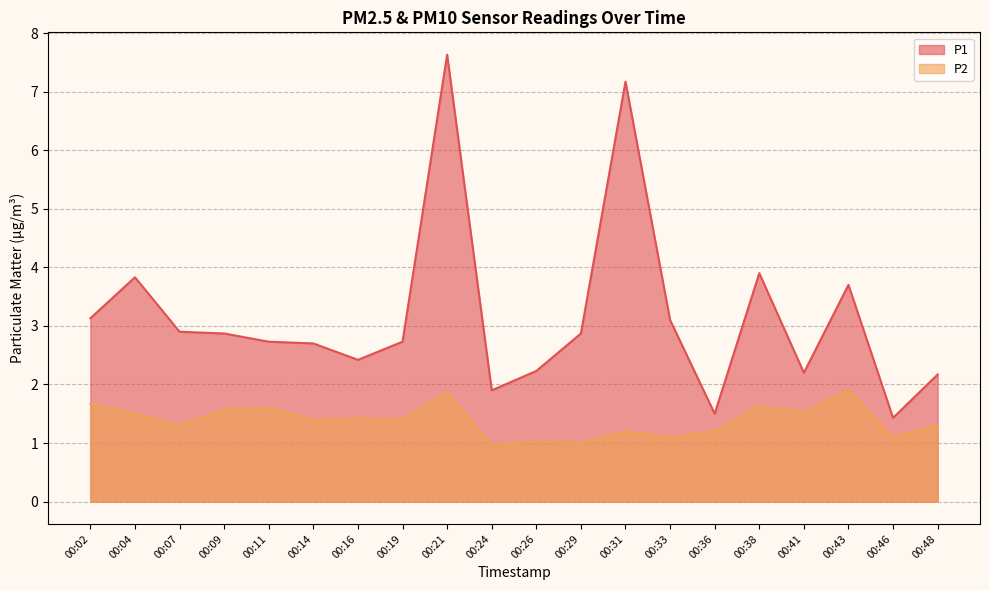

Is it true that P2 equals 0.7 at 00:41?

False